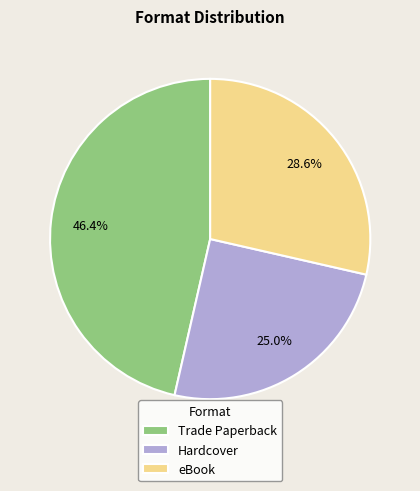

What is the largest slice in the pie chart?

Trade Paperback